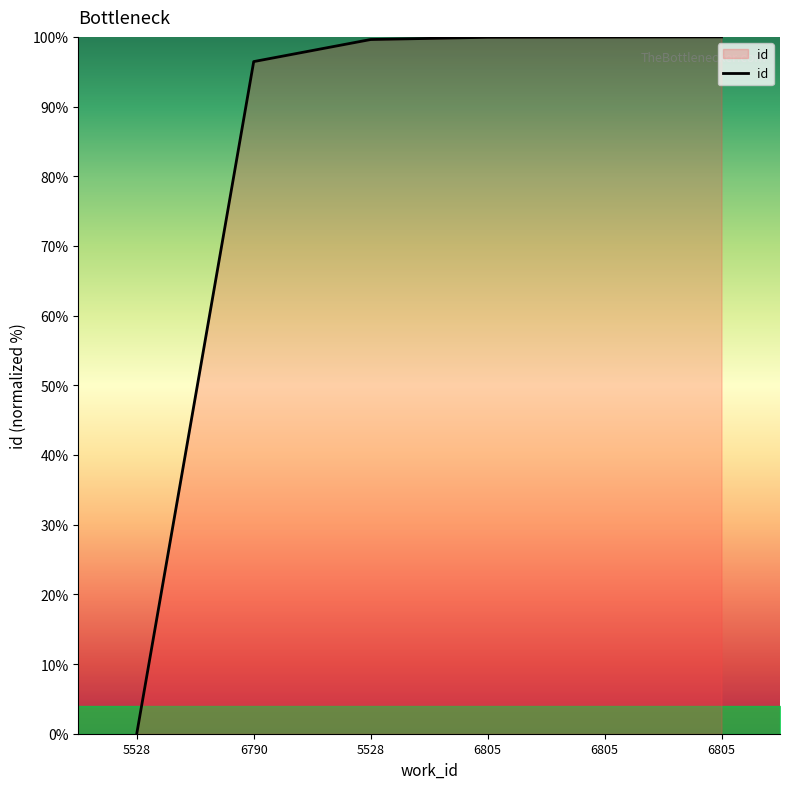

Which has a higher value, 6805 or 5528?

6805